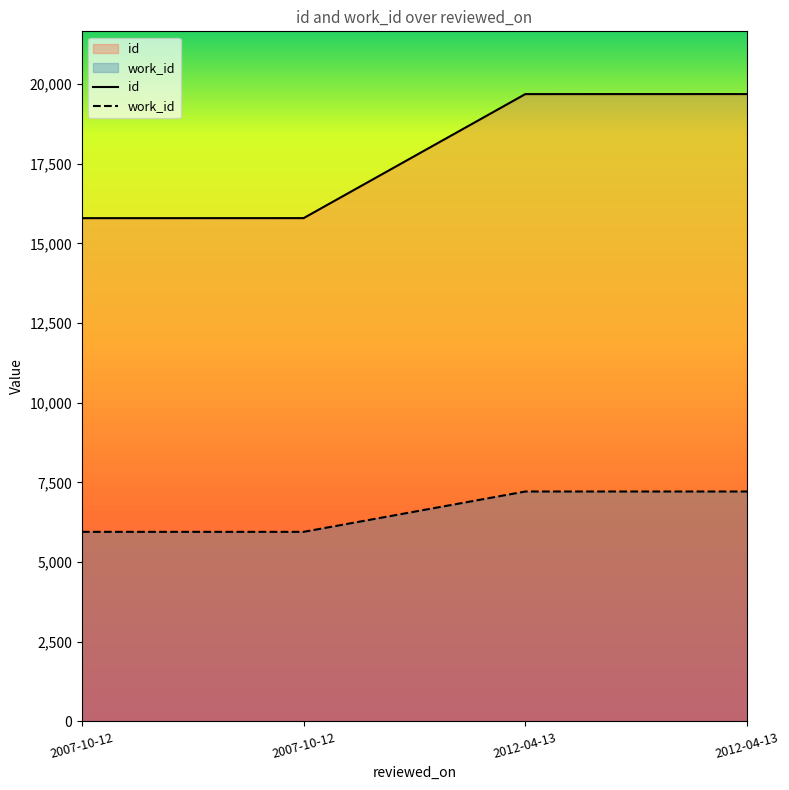

The id series shows 15793 at 2007-10-12. True or false?

True